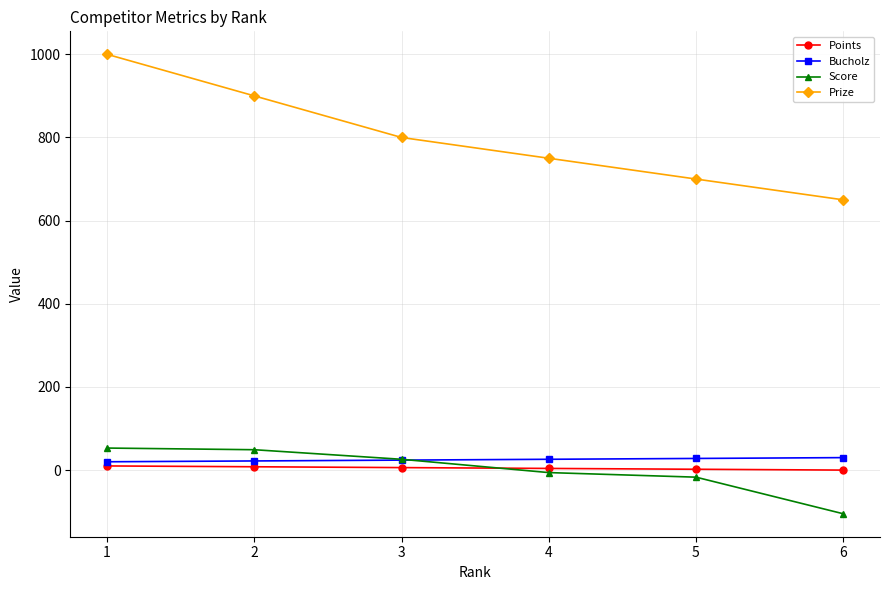

What is the value of the Points point at the 2nd from the left?

8